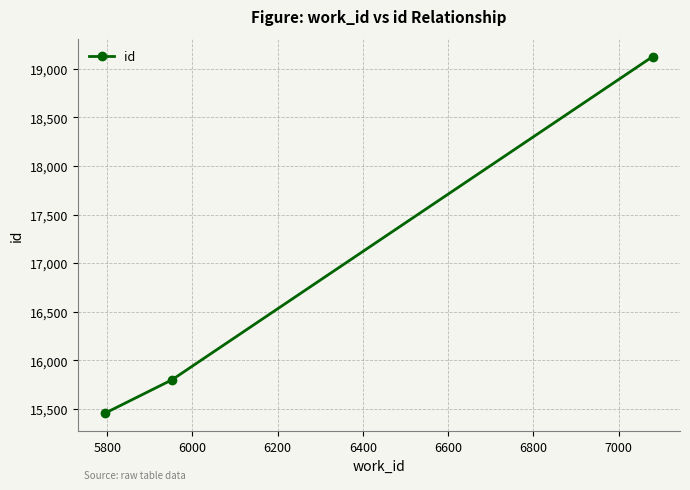

What is the sum of all values?

50382